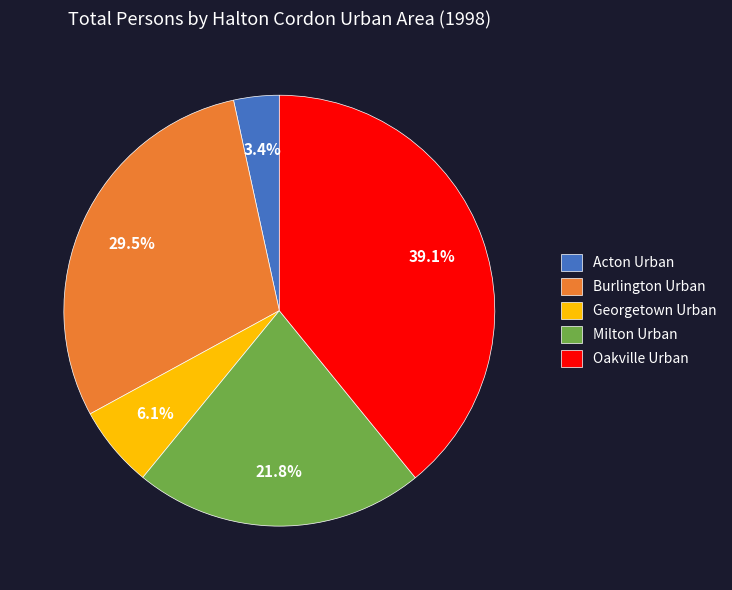

Does Burlington Urban represent more than half of the total?

No